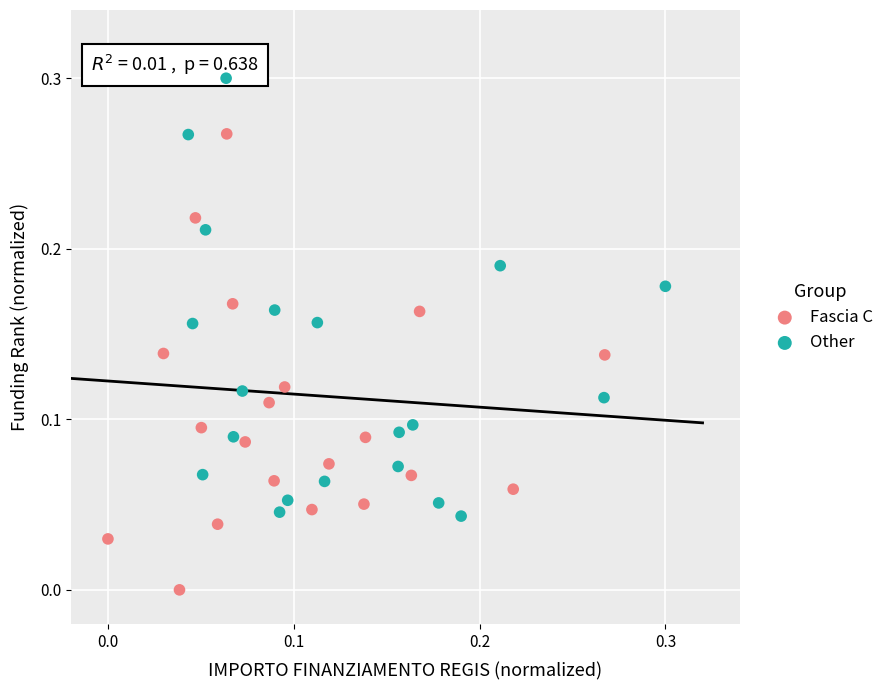

Which series has the widest spread of Y values?

Fascia C